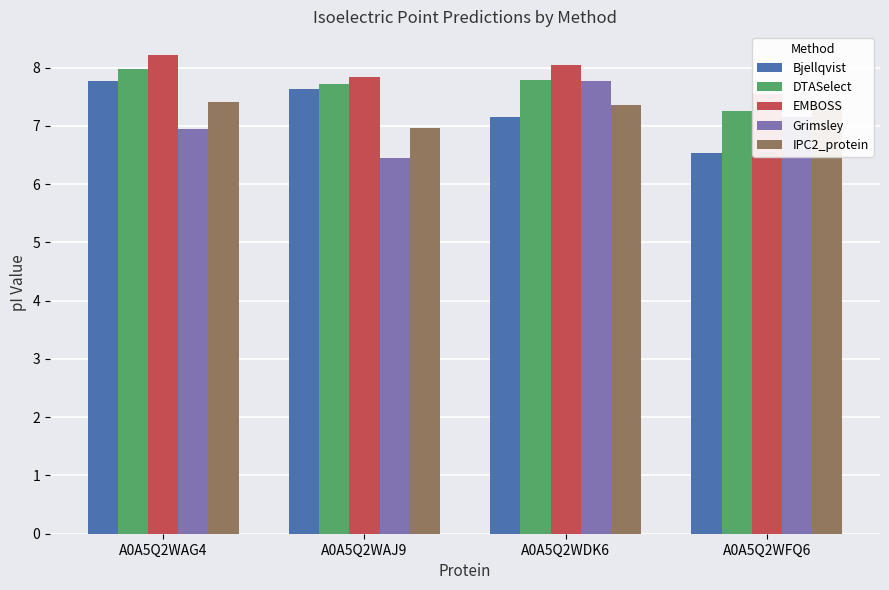

Reading left to right, extract all data points from this chart.

Bjellqvist: A0A5Q2WAG4=7.8	A0A5Q2WAJ9=7.6	A0A5Q2WDK6=7.1	A0A5Q2WFQ6=6.5
DTASelect: A0A5Q2WAG4=8.0	A0A5Q2WAJ9=7.7	A0A5Q2WDK6=7.8	A0A5Q2WFQ6=7.3
EMBOSS: A0A5Q2WAG4=8.2	A0A5Q2WAJ9=7.8	A0A5Q2WDK6=8.0	A0A5Q2WFQ6=7.6
Grimsley: A0A5Q2WAG4=6.9	A0A5Q2WAJ9=6.5	A0A5Q2WDK6=7.8	A0A5Q2WFQ6=7.2
IPC2_protein: A0A5Q2WAG4=7.4	A0A5Q2WAJ9=7.0	A0A5Q2WDK6=7.4	A0A5Q2WFQ6=7.4